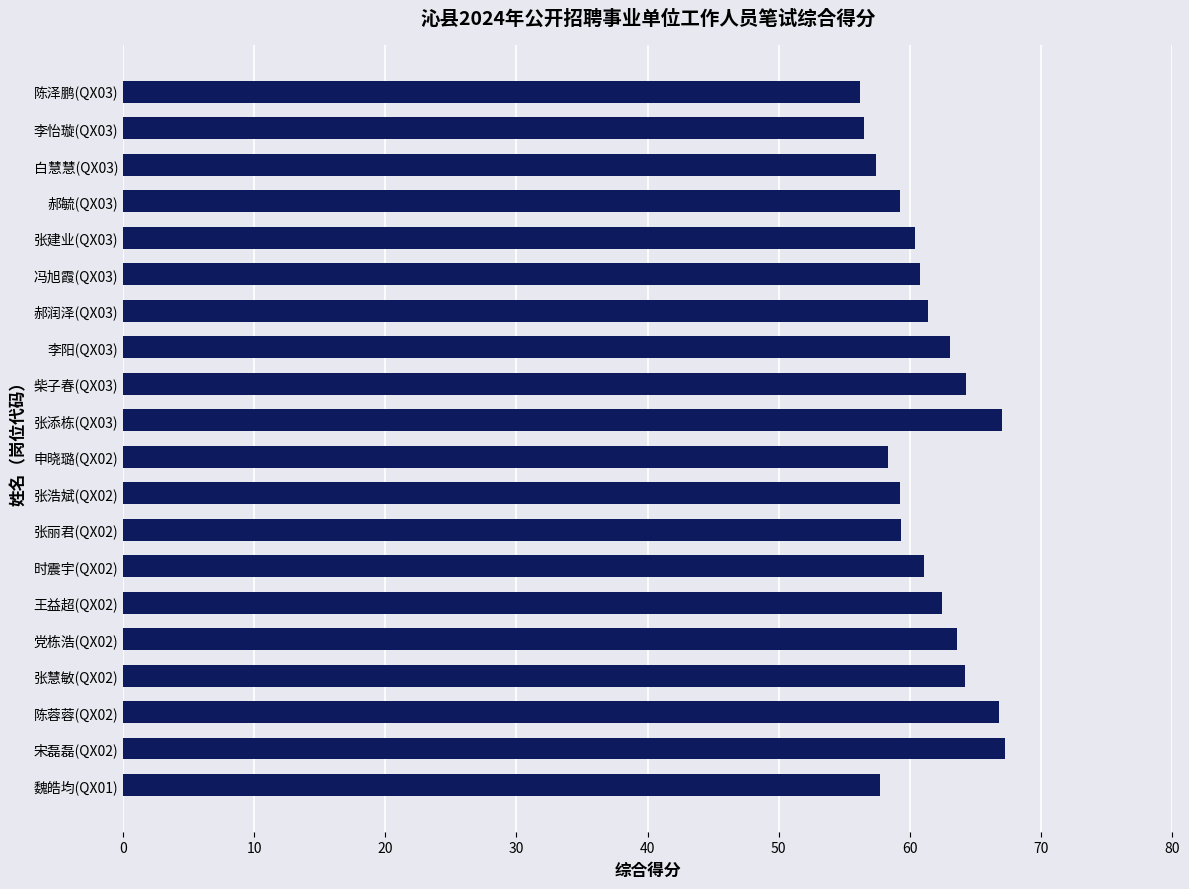

What is the difference between the second highest and minimum values?

10.8